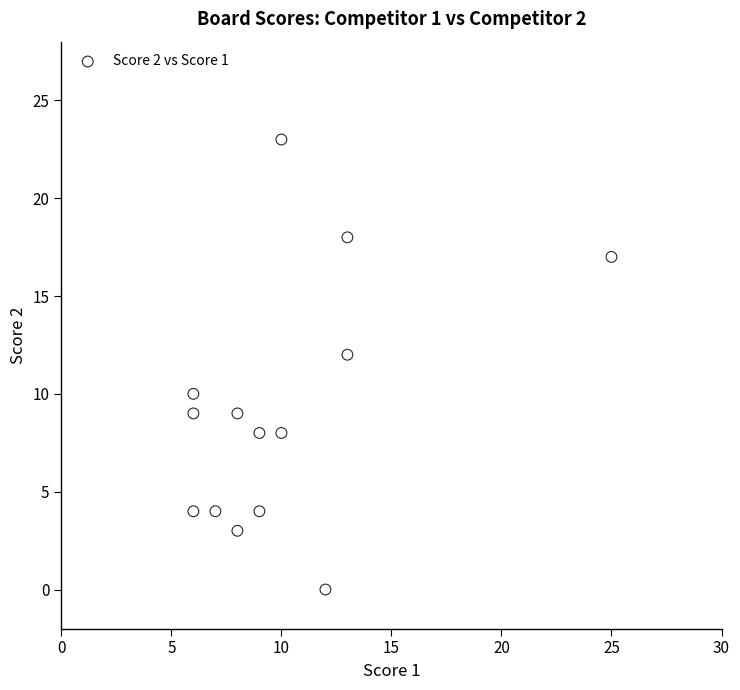

What is the range of X values (max minus min)?

19